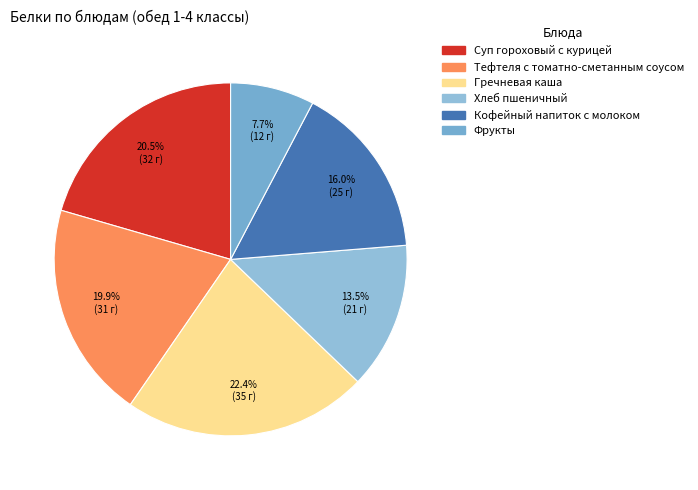

Which category has the biggest portion of the pie?

Гречневая каша